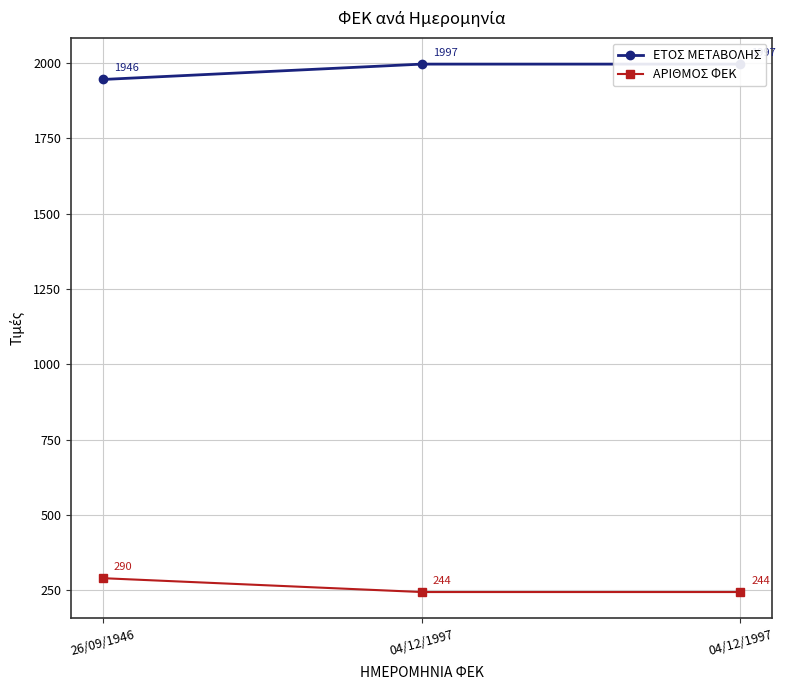

How many categories are shown in the chart?

3